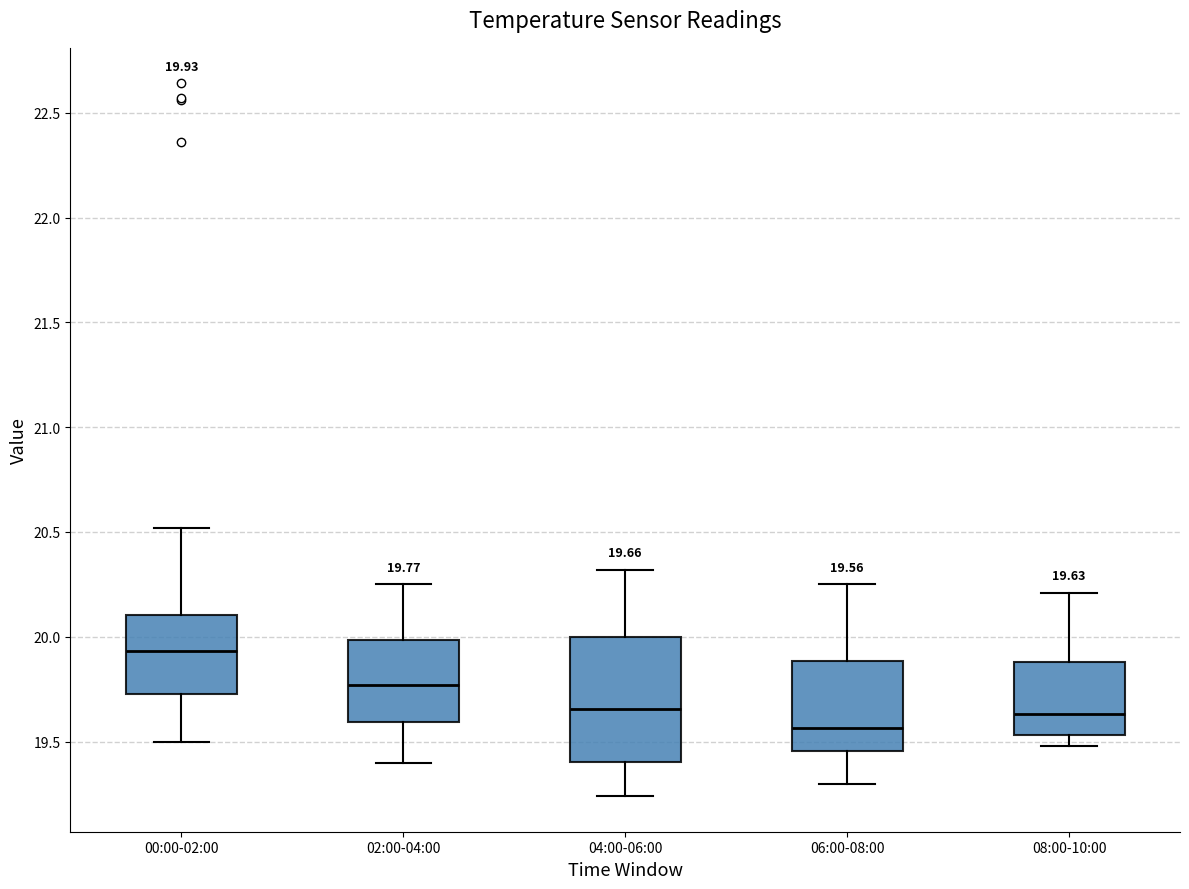

Which box is the tallest, from its lower edge to its upper edge?

04:00-06:00